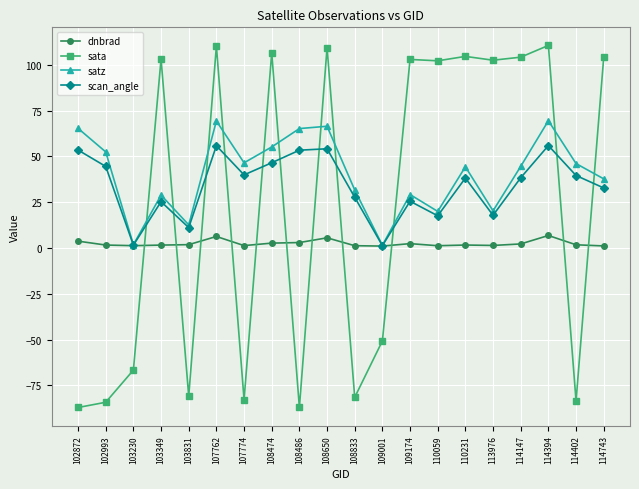

True or false: dnbrad and sata intersect in this chart.

True